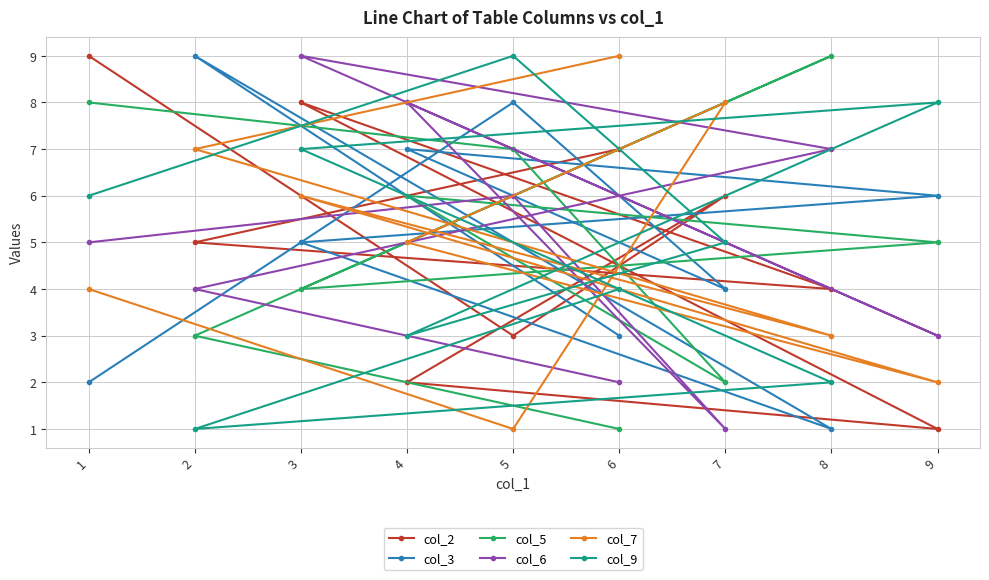

Which series has the largest total across all categories?

col_2